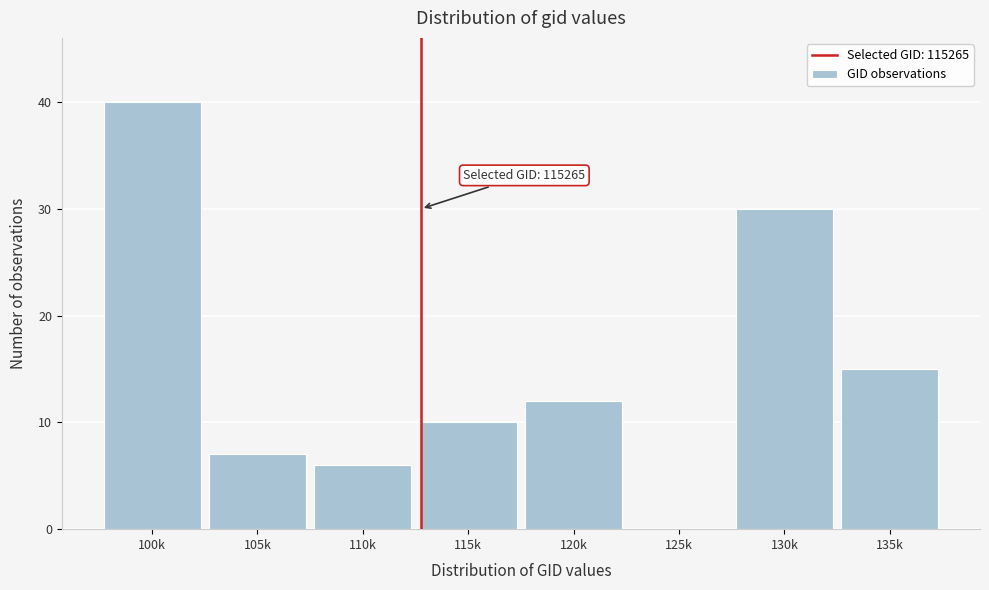

Reading left to right, transcribe all the data shown in this chart.

100k=40	105k=7	110k=6	115k=10	120k=12	125k=0	130k=30	135k=15